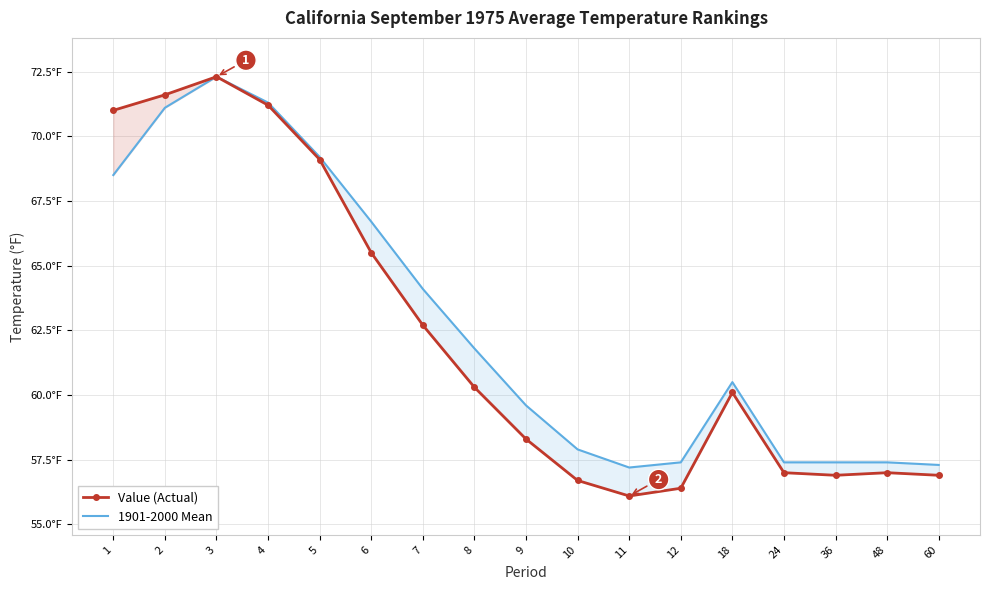

List the labels in order of Value (Actual) value, smallest first.

11, 12, 10, 36, 60, 24, 48, 9, 18, 8, 7, 6, 5, 1, 4, 2, 3